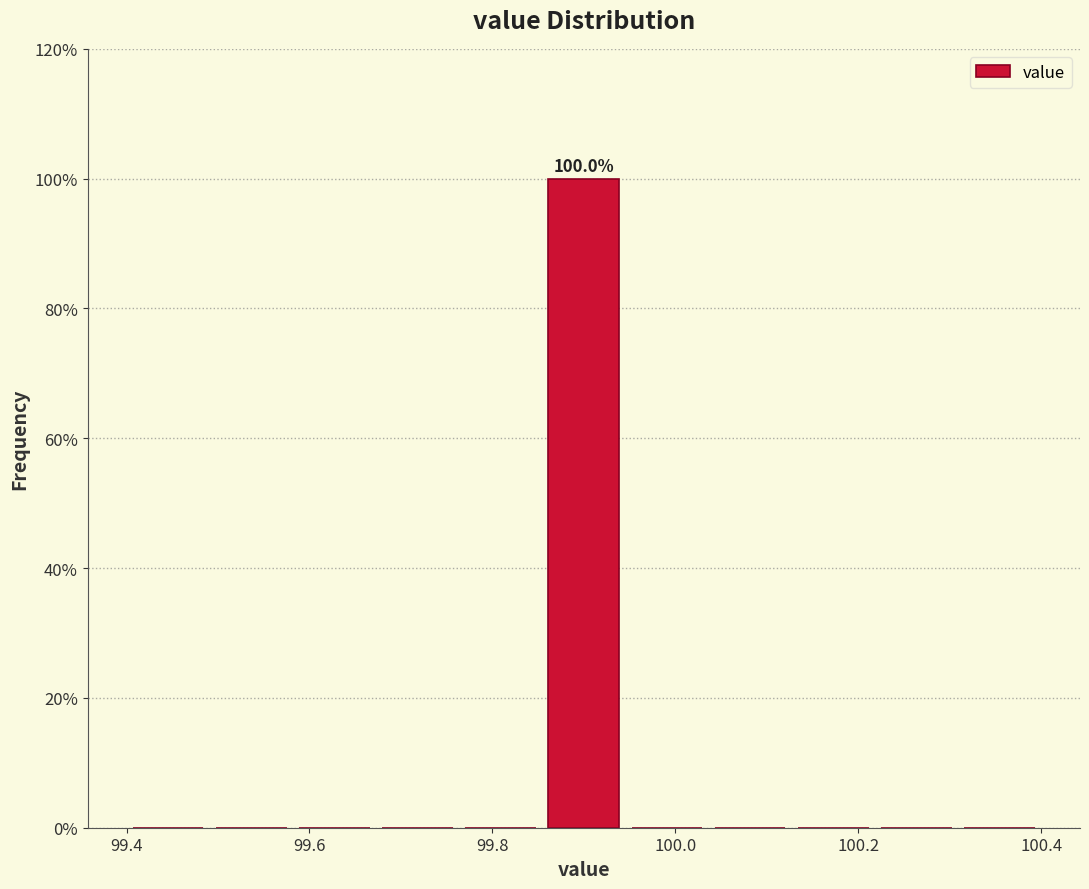

Which range on the x-axis has the tallest bar?

99.86 to 99.94